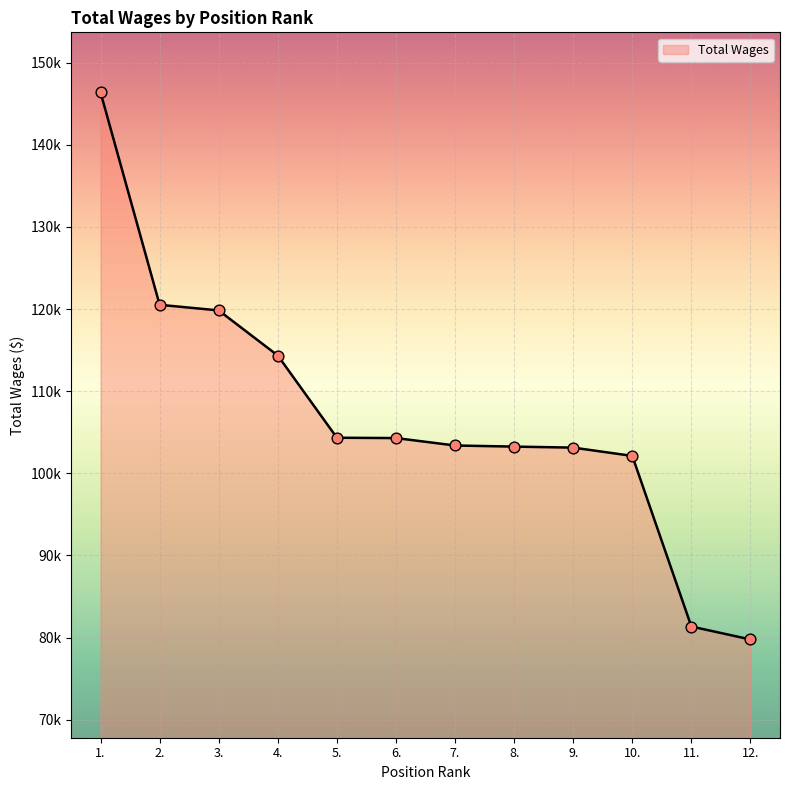

What is the ratio of the value at 5. to the value at 11.?

1.3